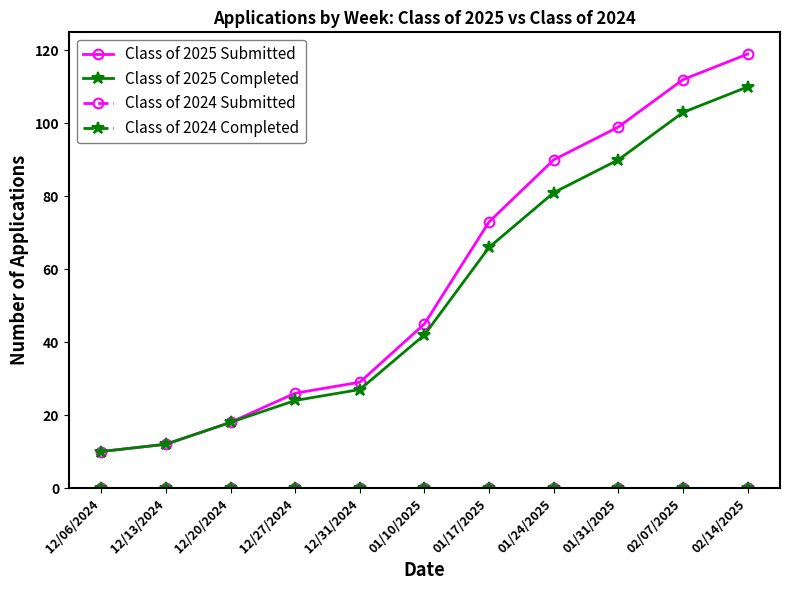

Does the chart have visible grid lines?

No